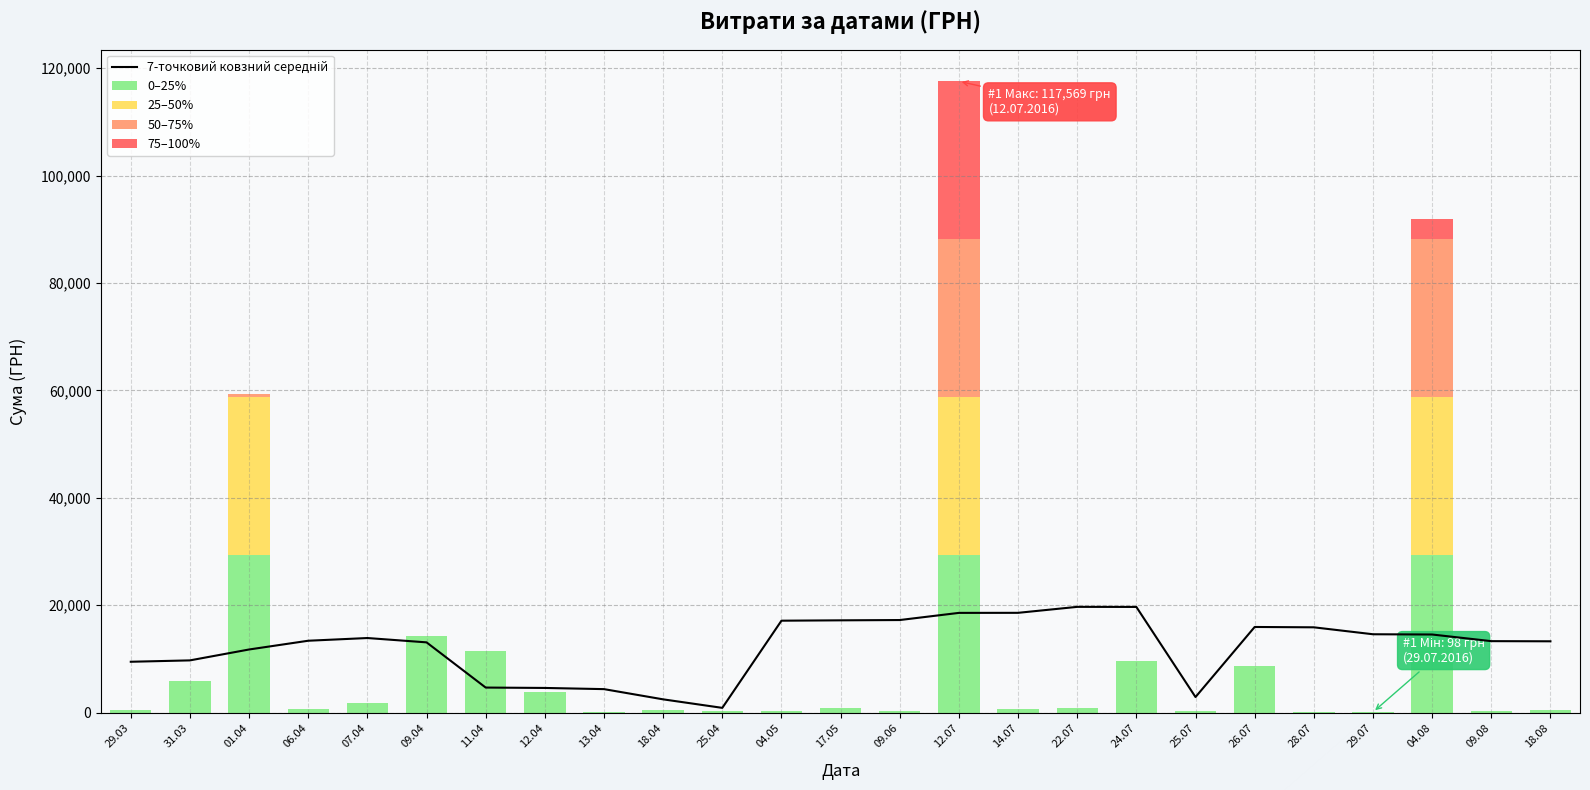

What is the difference between the second highest and second lowest values in the 25–50% series?

29392.2